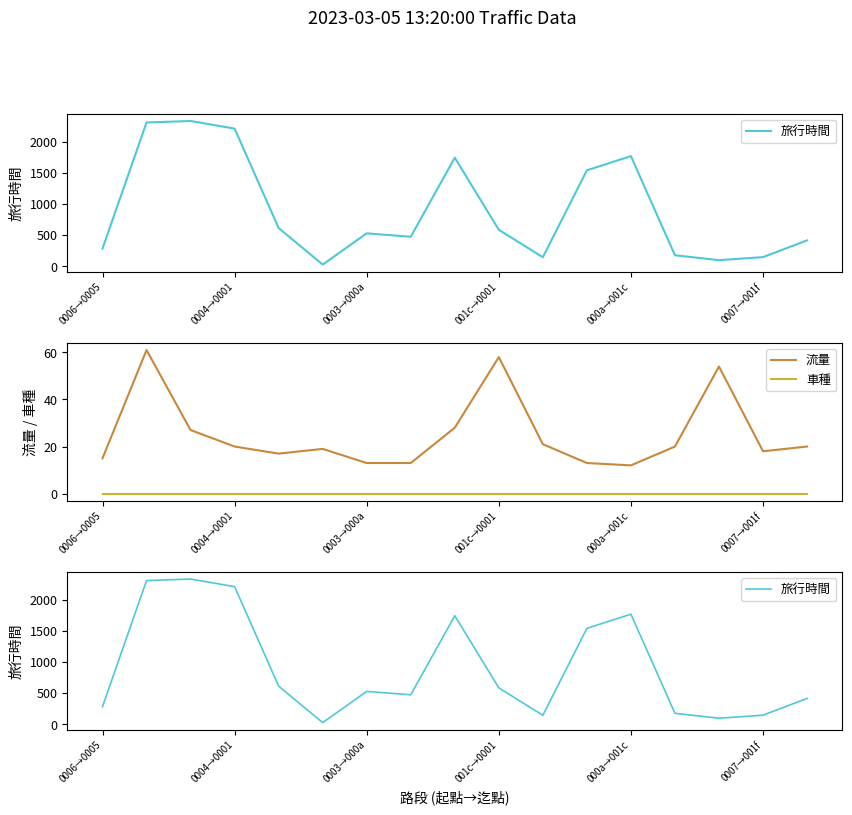

The value of 流量 at 0007→001f is 4. True or false?

False